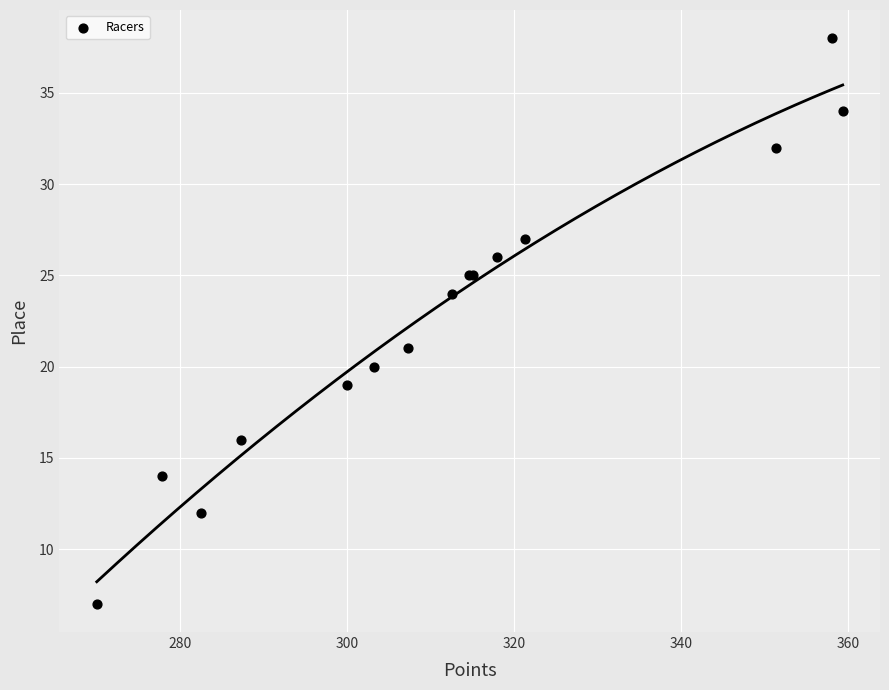

What Y value in the scatter plot is closest to 22?

21